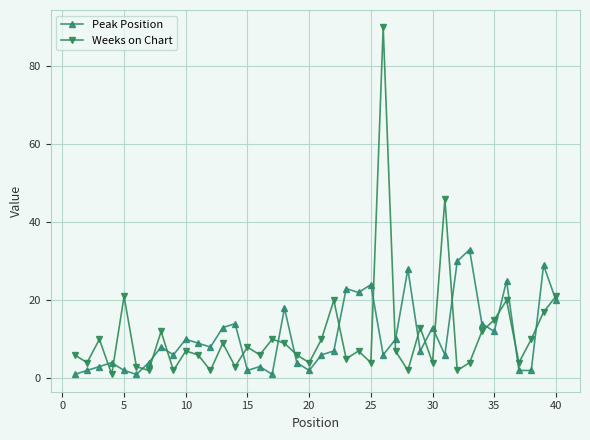

In Weeks on Chart, how many points are lower than both neighbors (excluding endpoints)?

14